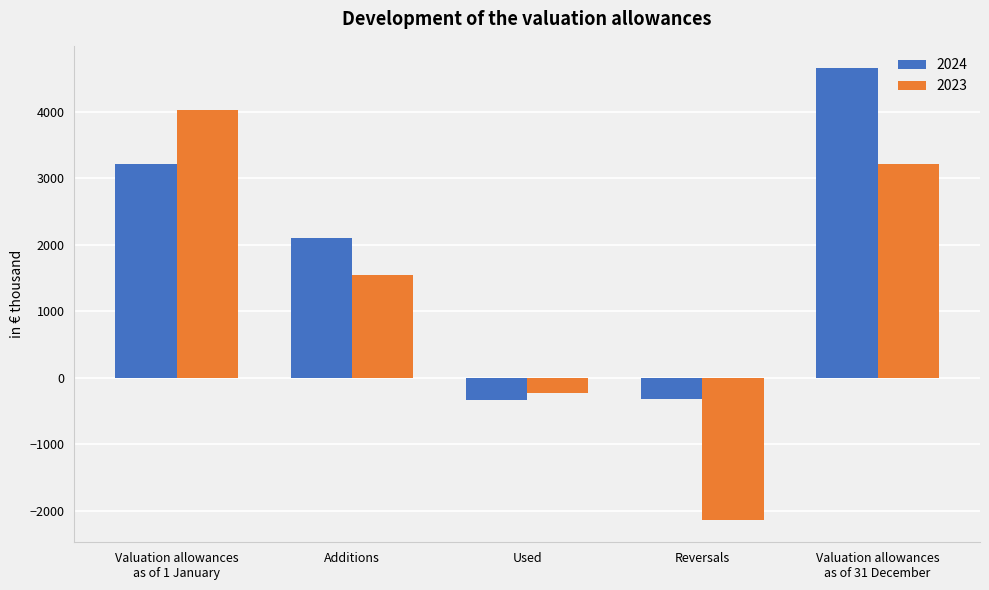

Rank the series at Reversals from highest to lowest value.

2024, 2023